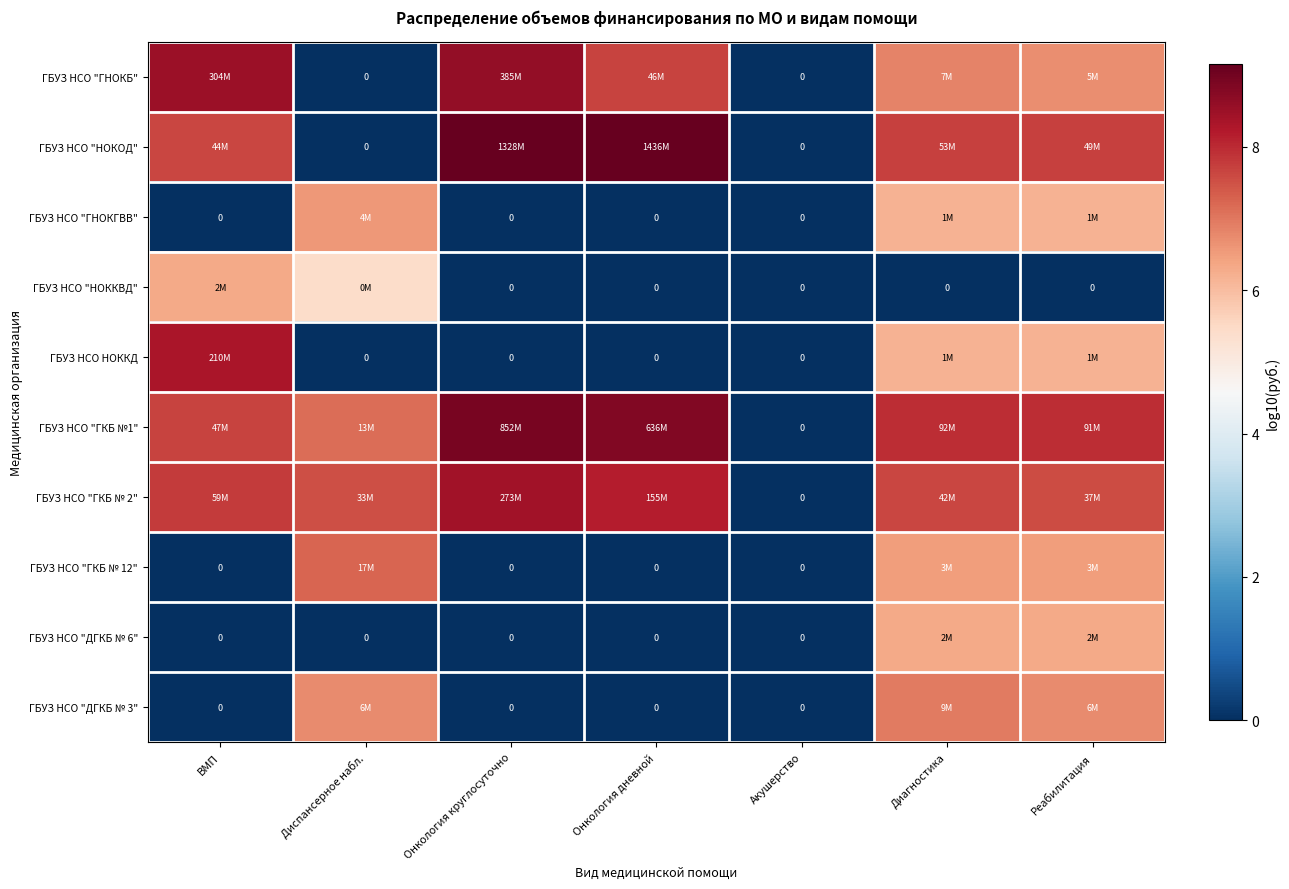

The ГБУЗ НСО "ГКБ № 12" series shows 0.0 at ВМП. True or false?

True